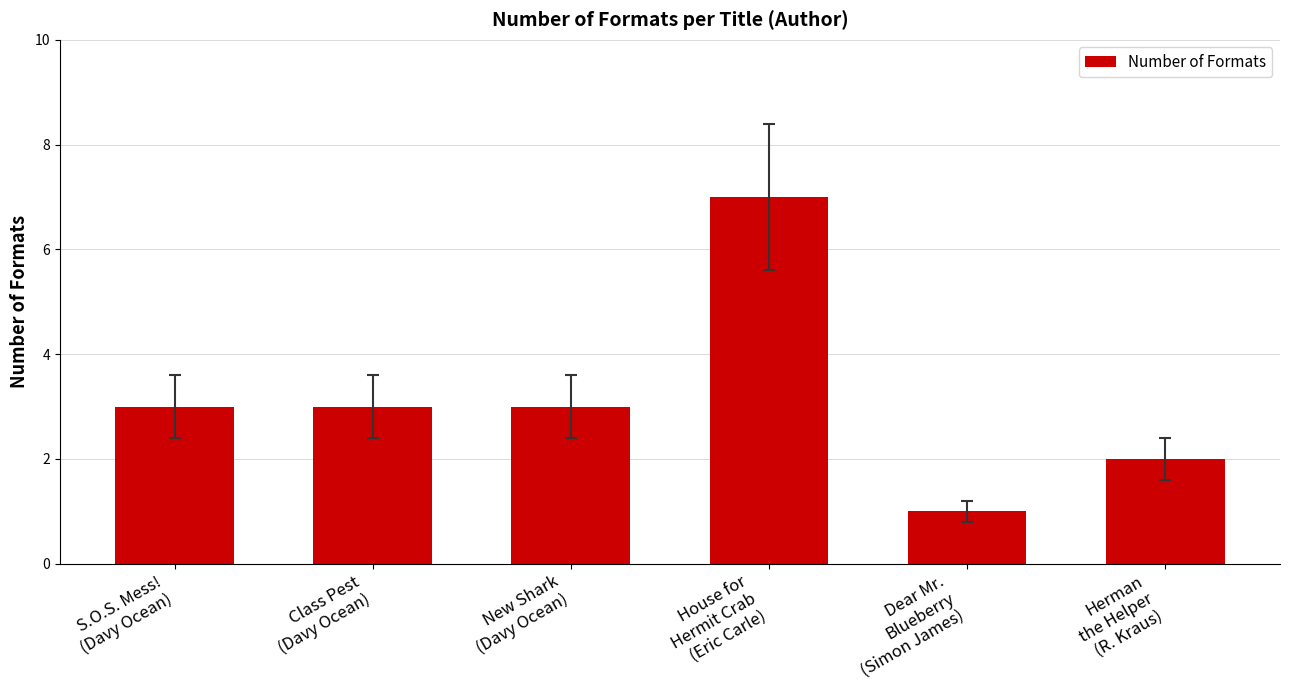

What is the average value?

3